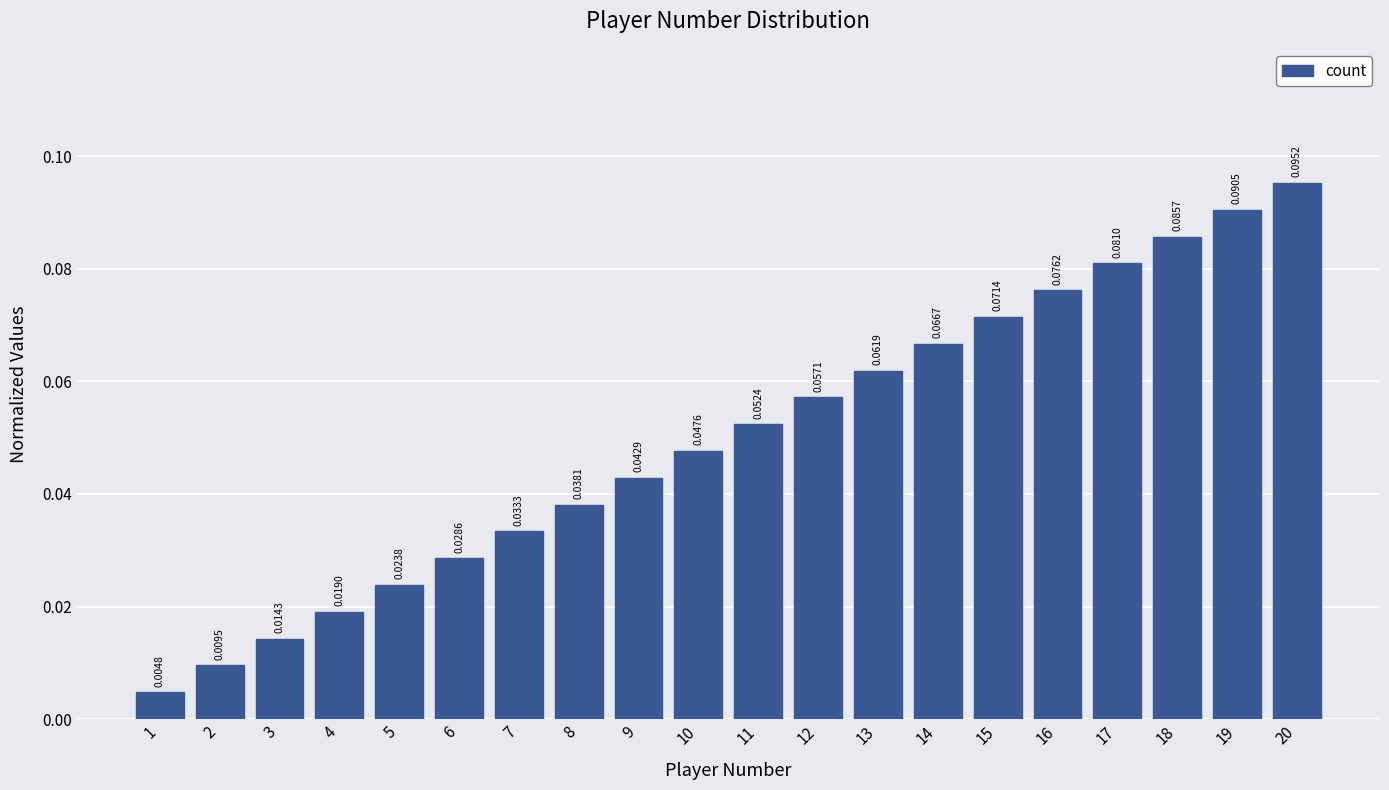

Rank the categories by value from highest to lowest.

20, 19, 18, 17, 16, 15, 14, 13, 12, 11, 10, 9, 8, 7, 6, 5, 4, 3, 2, 1